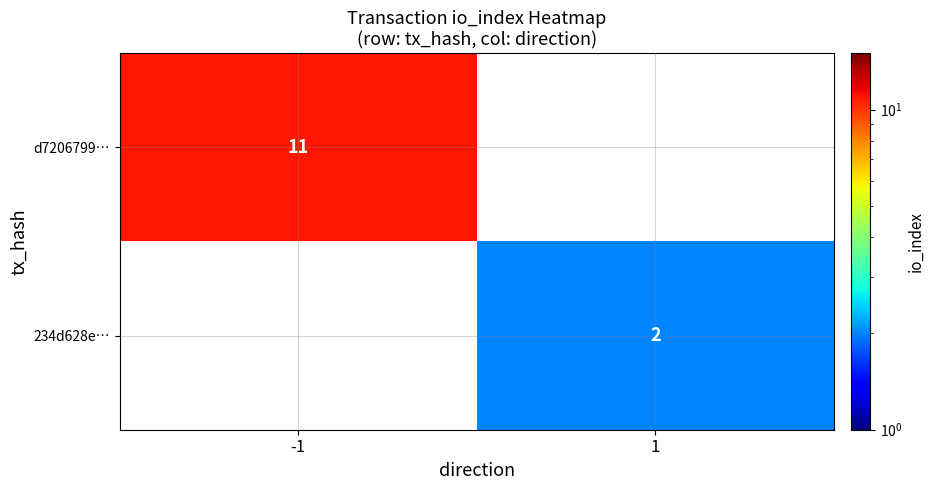

How many series are shown in this chart?

2